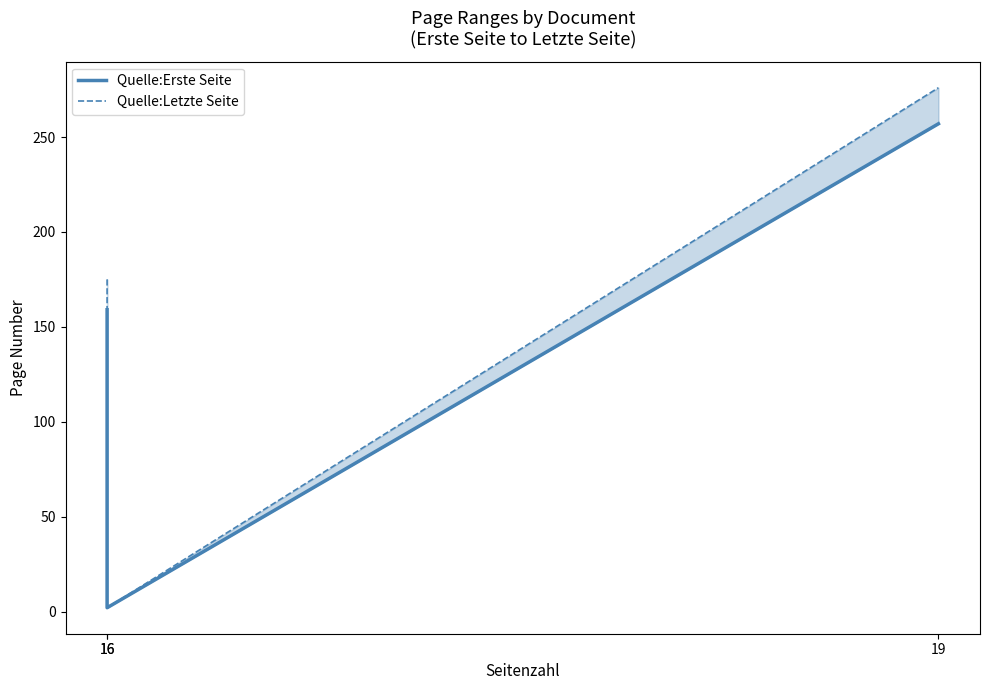

The Quelle:Letzte Seite series shows 0 at 16. True or false?

False